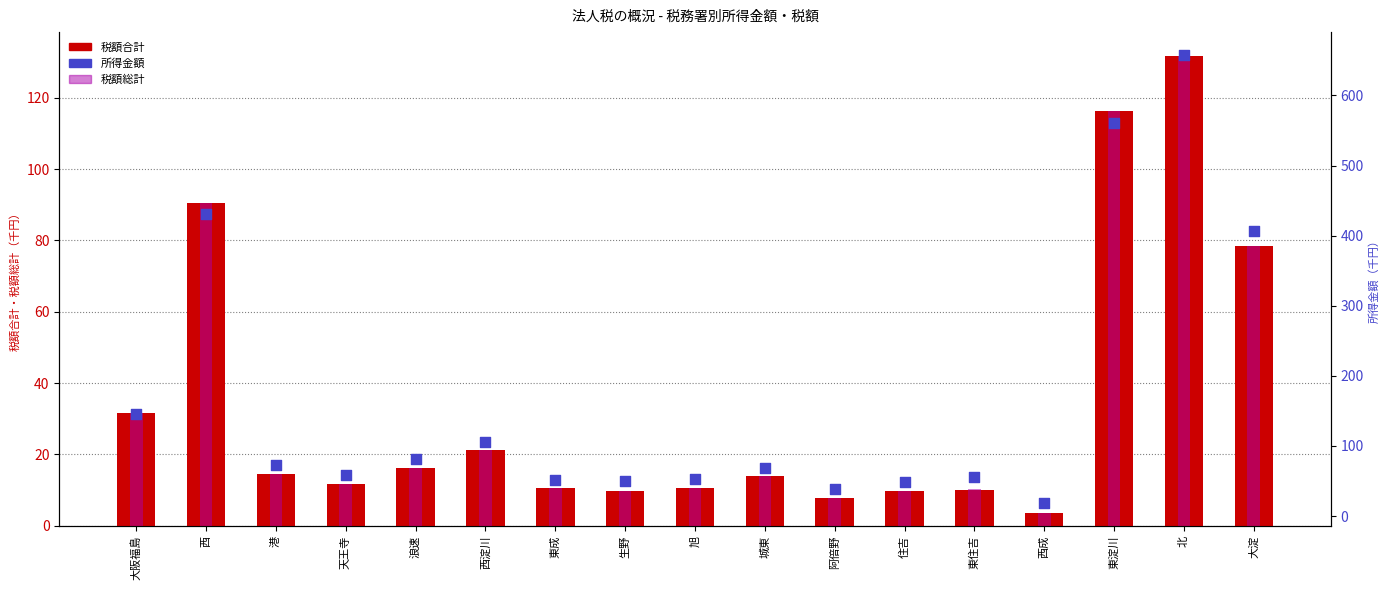

What are all the series names shown in the legend?

税額合計, 税額総計, 所得金額